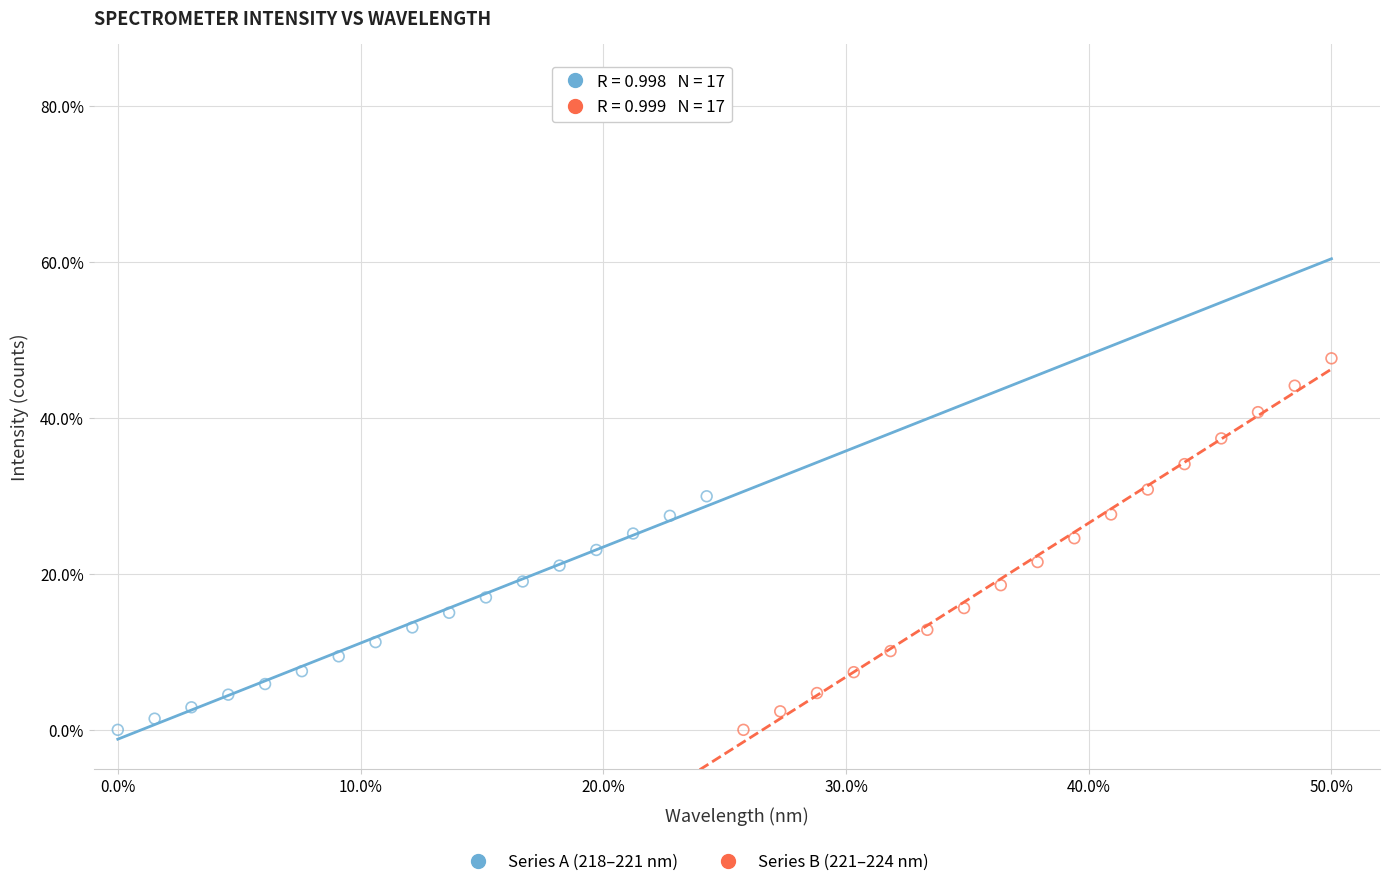

Which series reaches the maximum Y coordinate?

Series B (221–224 nm)